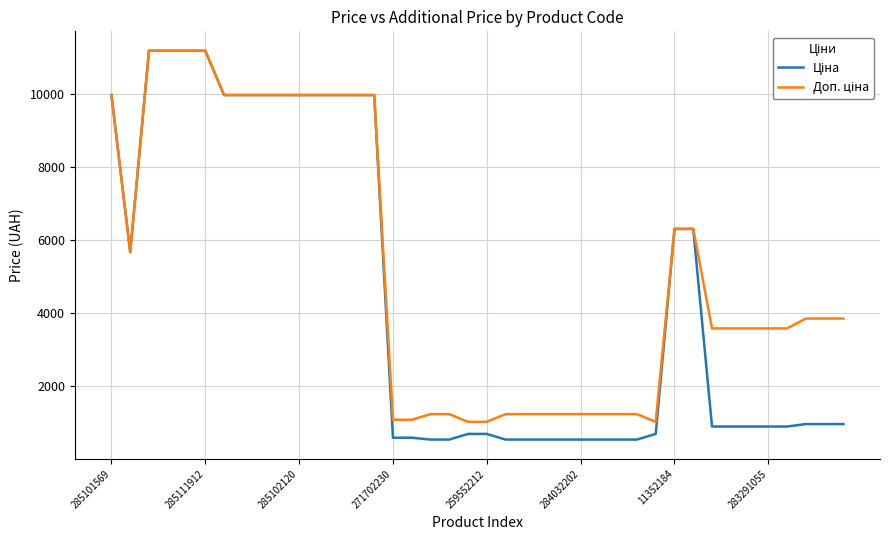

Does the chart display data point markers on the line(s)?

No